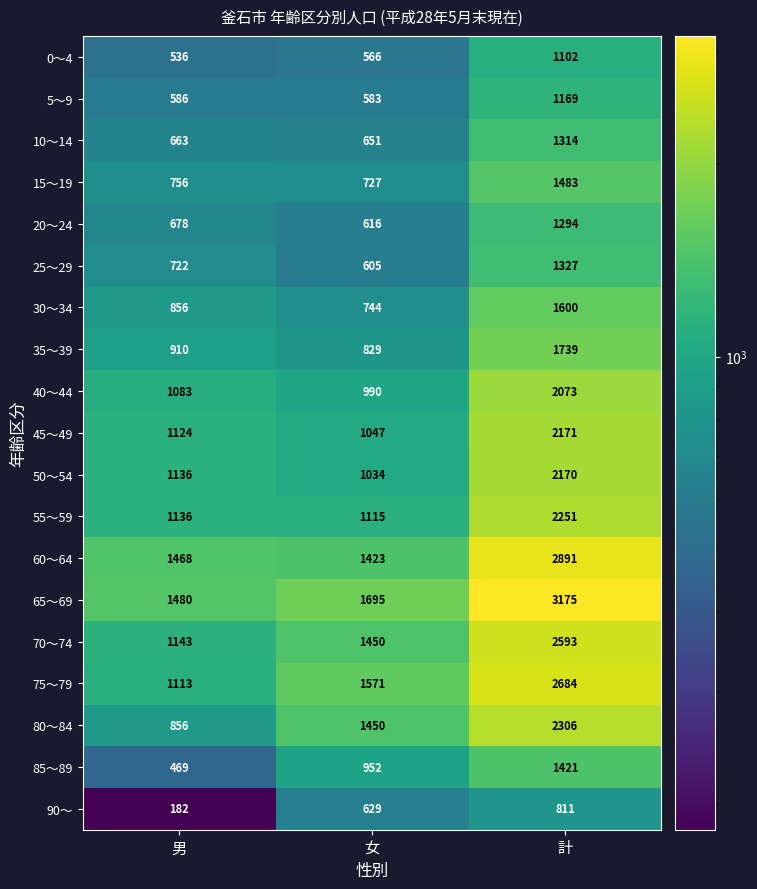

What is the difference between the highest and lowest values at 男?

1298